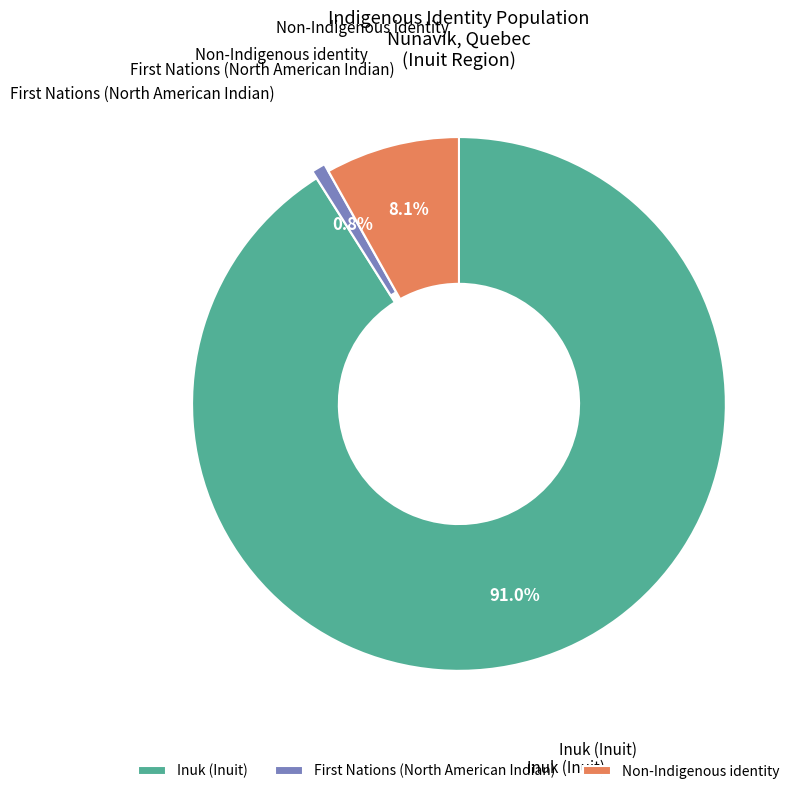

What is the ratio of the value at Inuk (Inuit) to the value at Non-Indigenous identity?

11.2